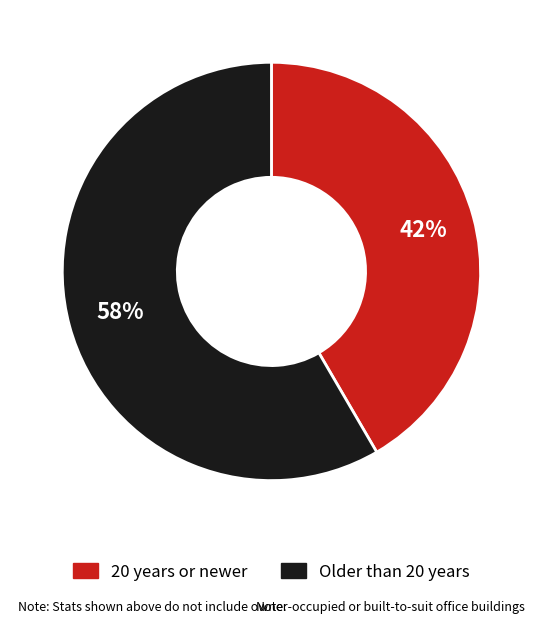

Does any single category account for the majority?

Yes